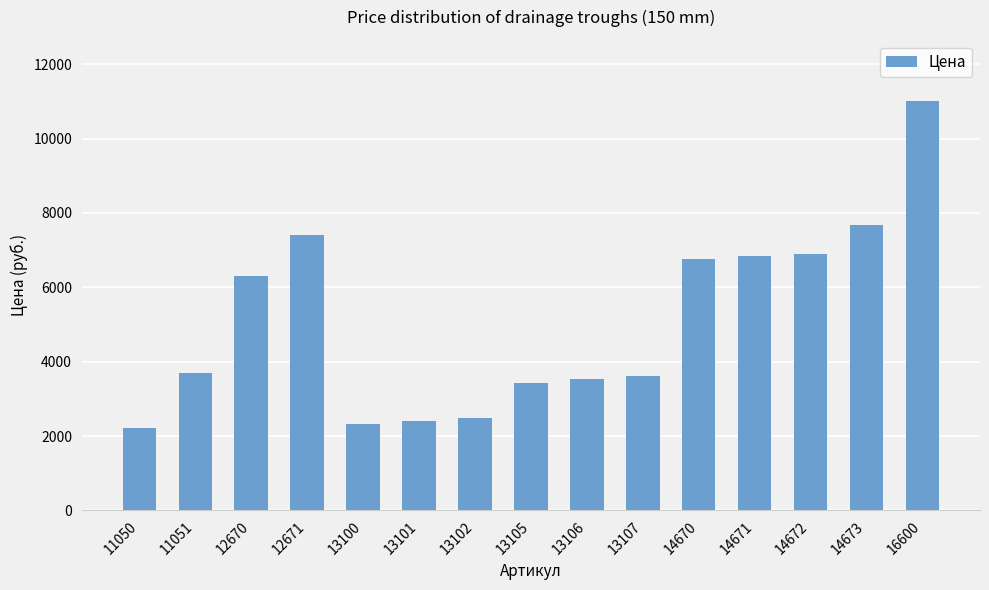

What is the value of the 7th bar from the left?

2496